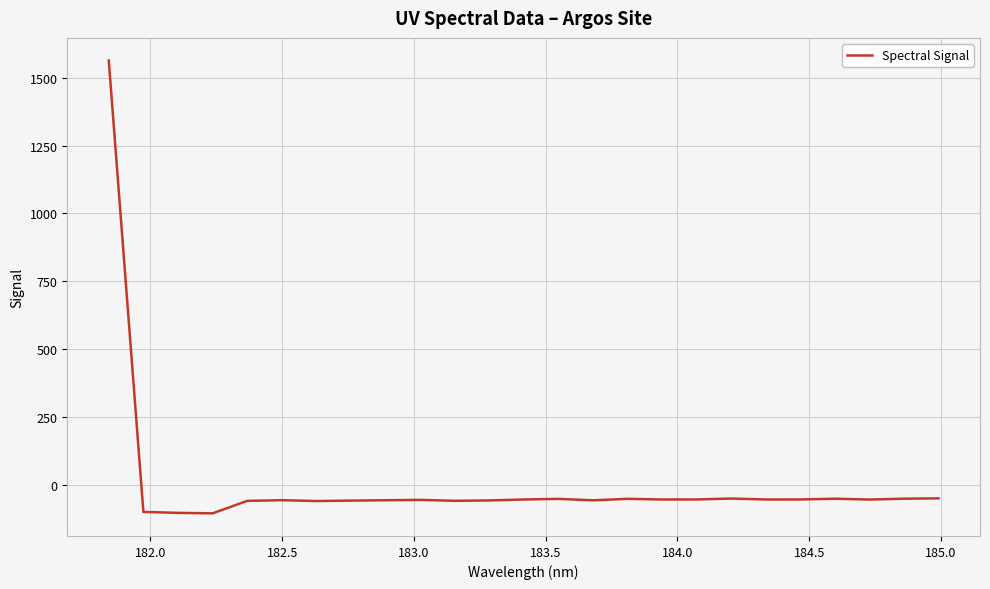

What is the difference between the maximum and minimum values?

1668.5